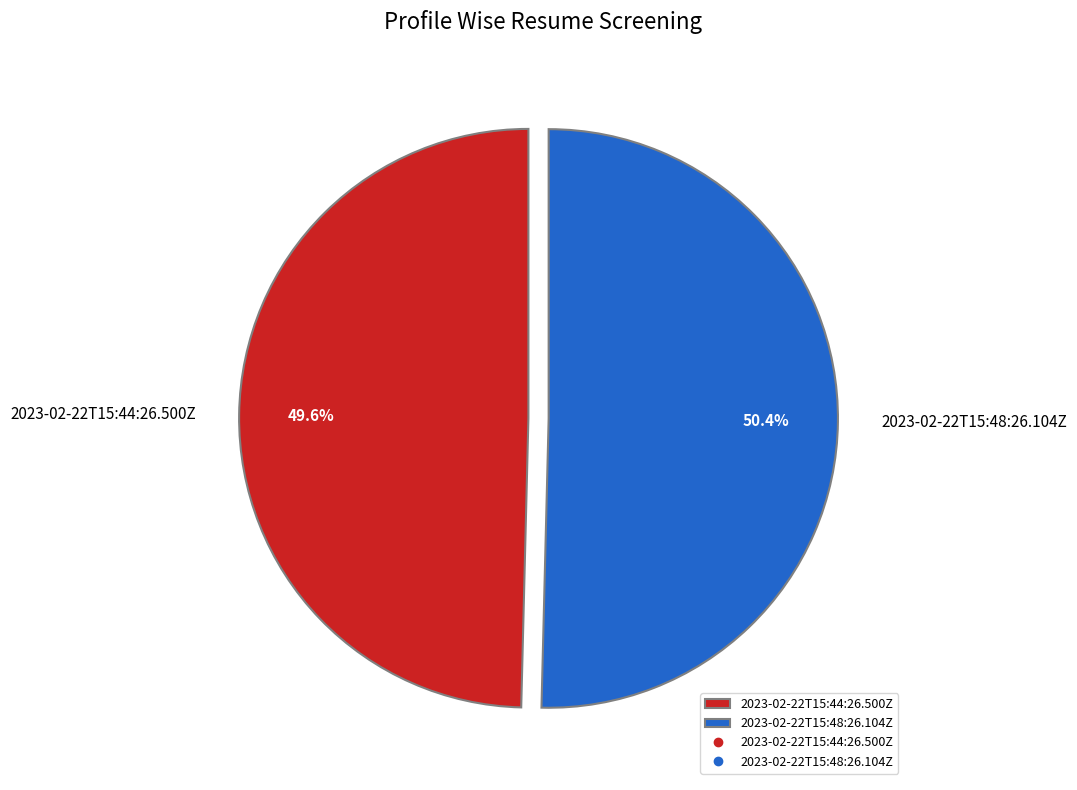

To the nearest percent, what is the average slice percentage?

50%